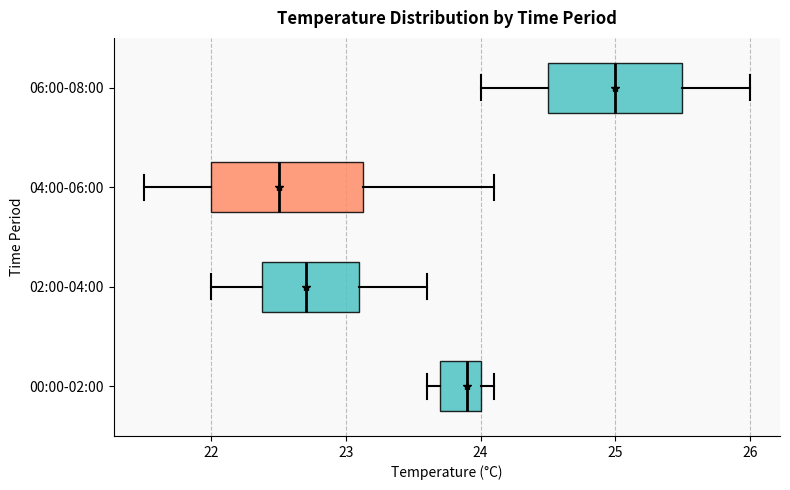

Which box's median line is the furthest to the left?

04:00-06:00